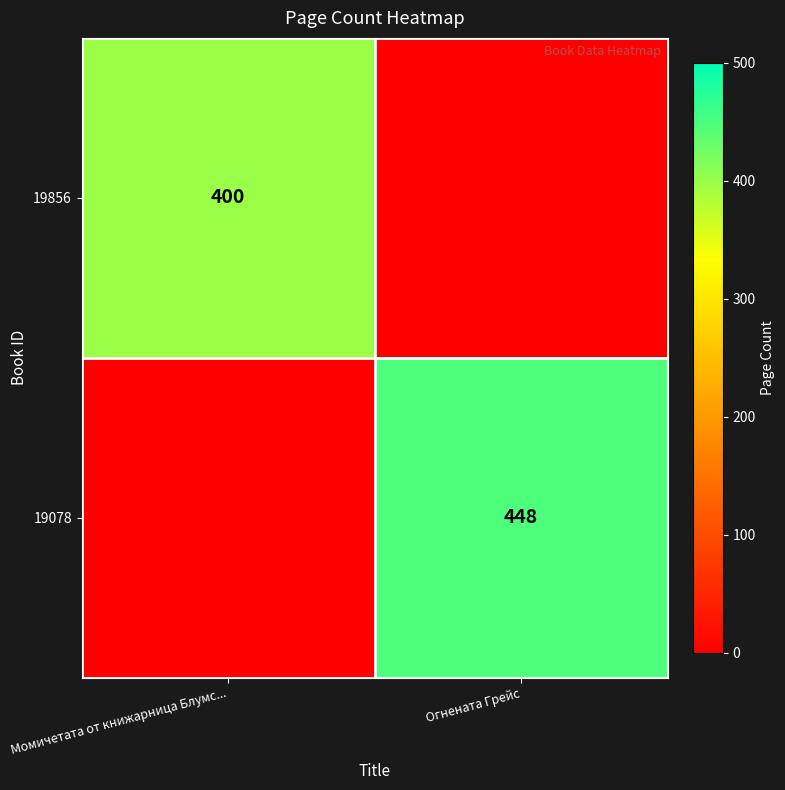

The 19856 series shows 131 at Момичетата от книжарница Блумс.... True or false?

False